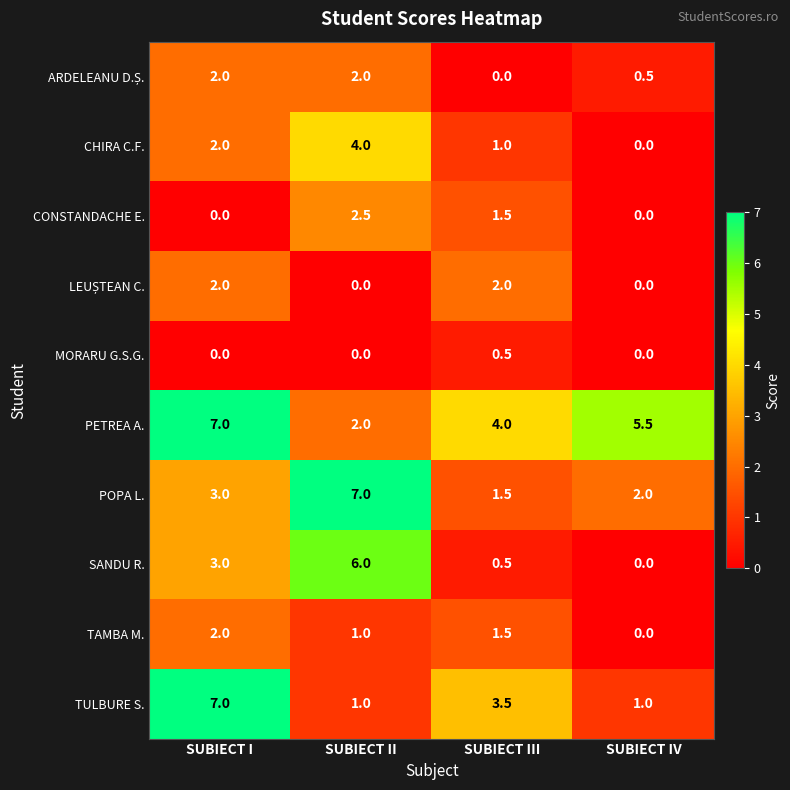

The SANDU R. series shows 2.8 at SUBIECT II. True or false?

False